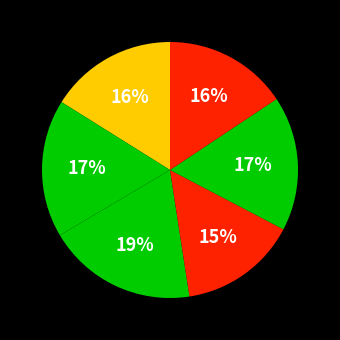

Which category has the smallest portion of the pie?

LP21a